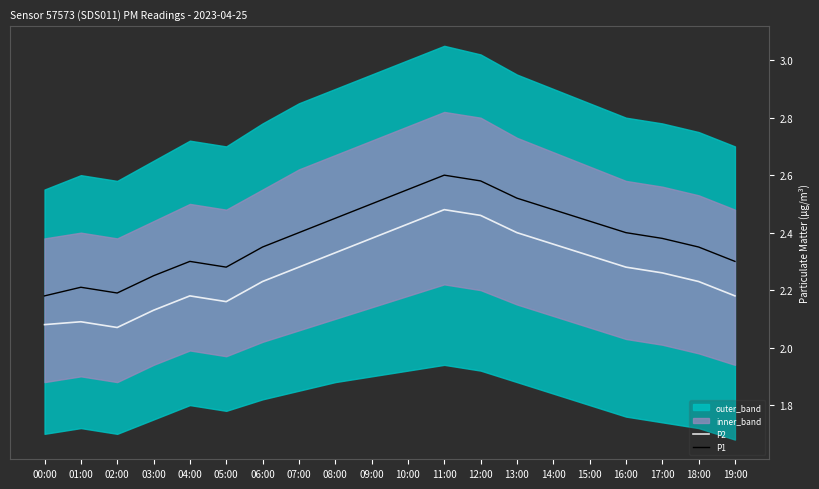

What is the average value of the P1 series?

2.4